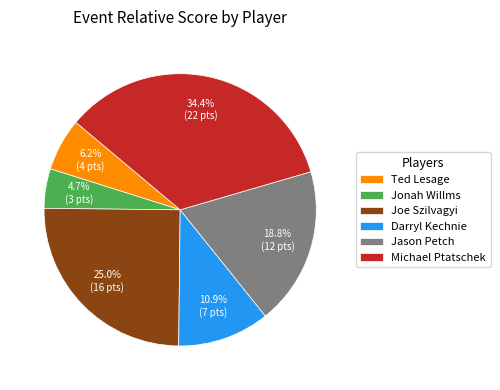

The Jason Petch slice represents 19% of the pie. True or false?

True